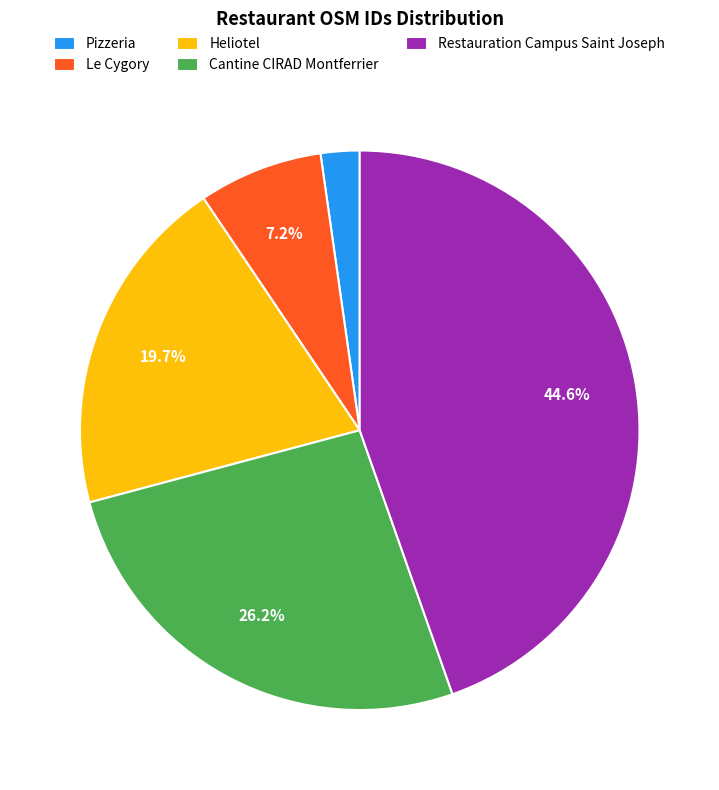

To the nearest percent, what is the combined percentage of Le Cygory and Cantine CIRAD Montferrier?

33%